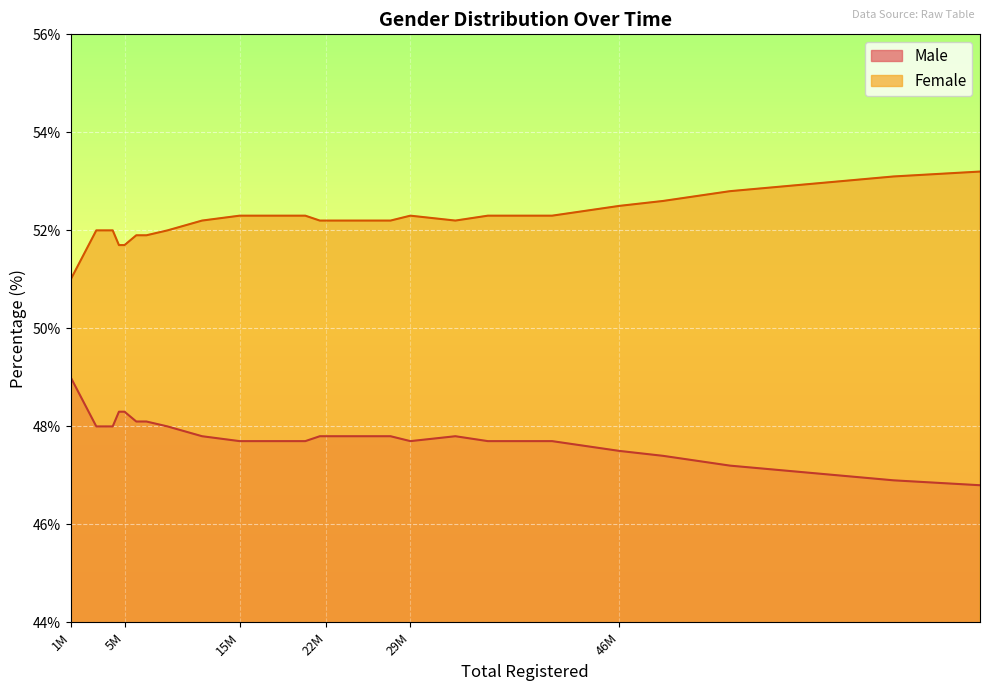

What is the difference between the highest and lowest values at 75463792?

6.4